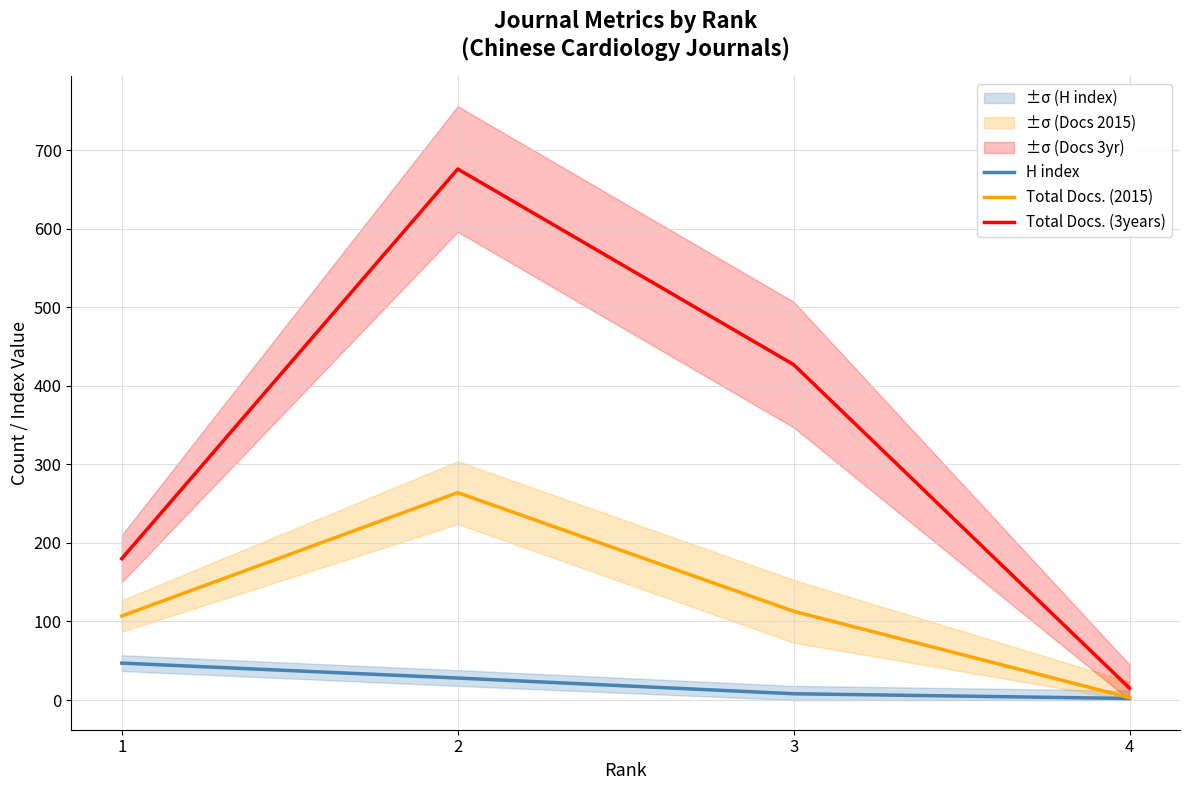

Rank the series by their average value, from lowest to highest.

H index, Total Docs. (2015), Total Docs. (3years)